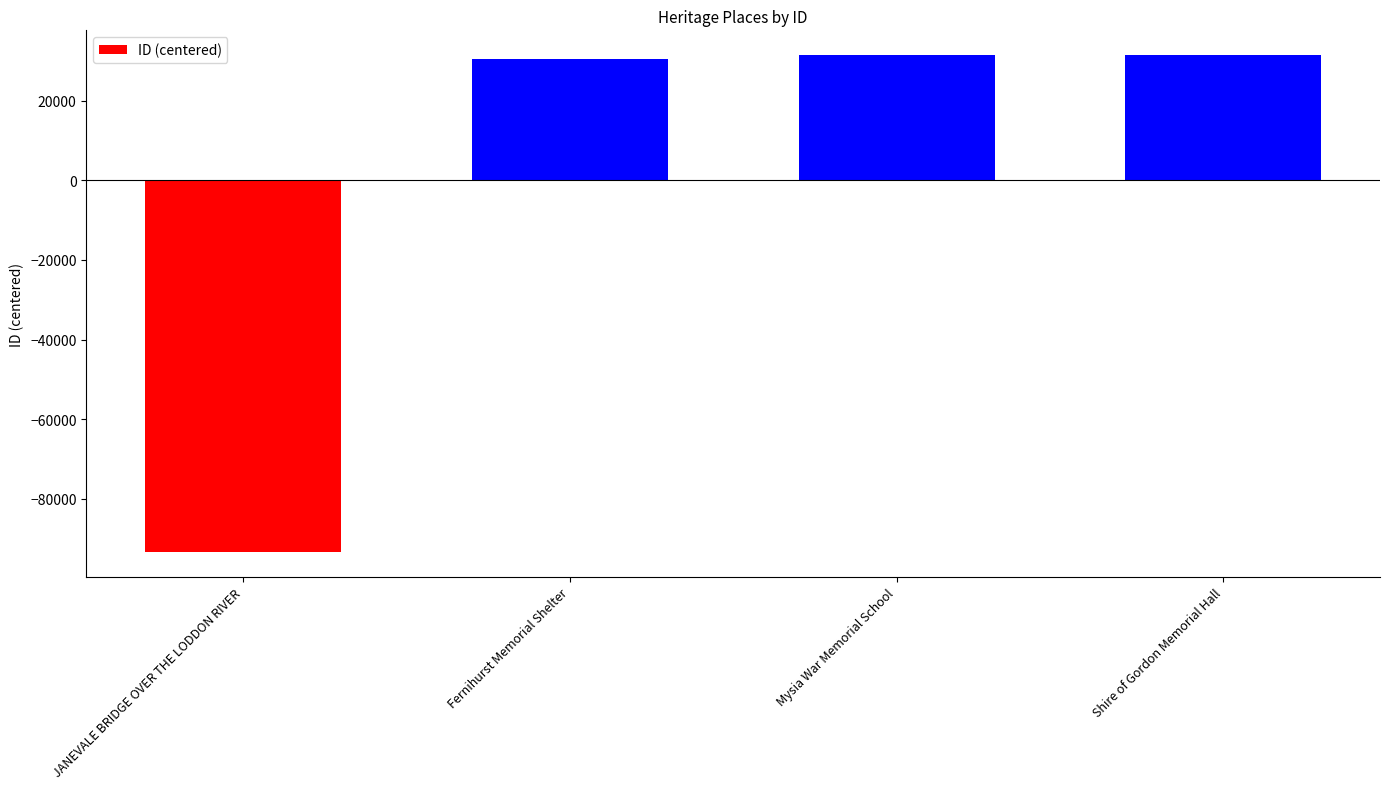

The value at JANEVALE BRIDGE OVER THE LODDON RIVER is -93418.8. True or false?

True